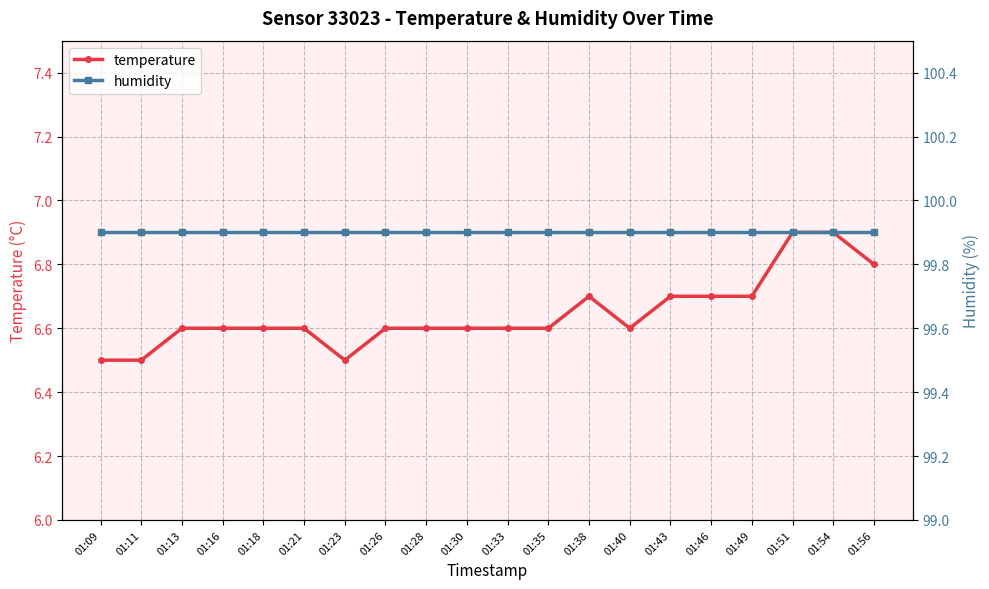

True or false: temperature and humidity intersect in this chart.

False